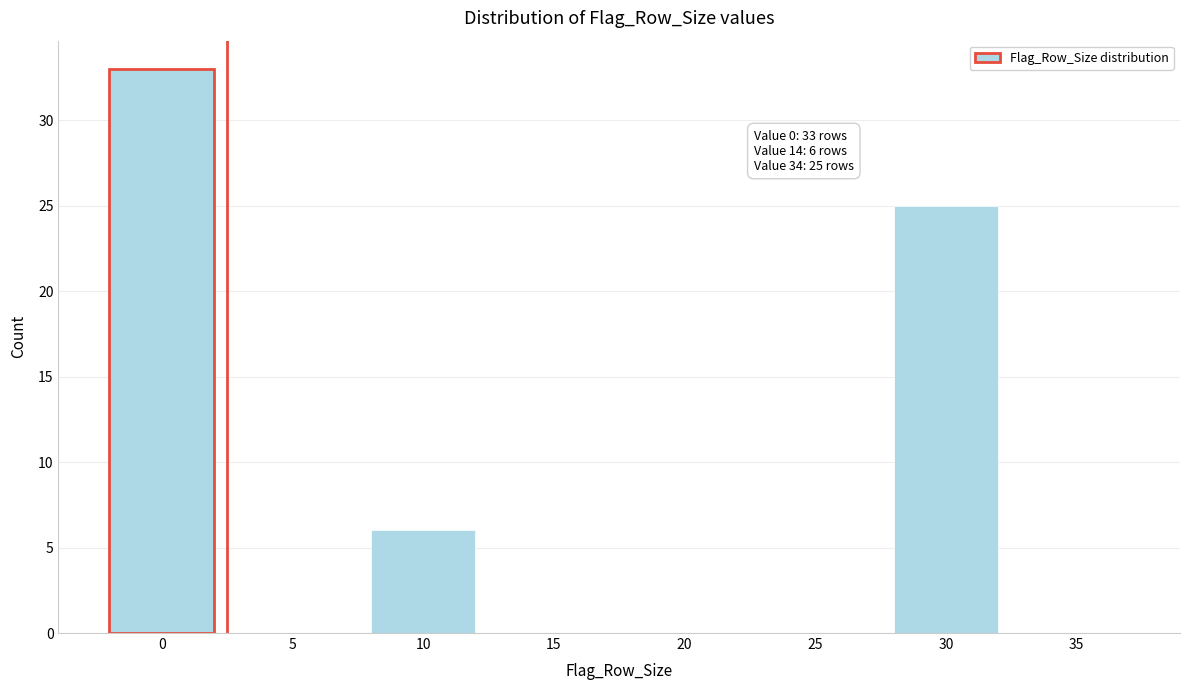

Reading left to right, transcribe all the data shown in this chart.

0=33	5=0	10=6	15=0	20=0	25=0	30=25	35=0